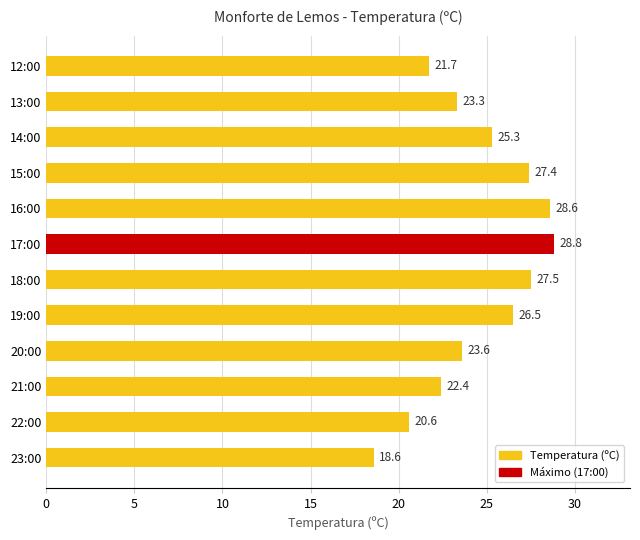

Is it true that the value at 21:00 is 22.4?

True